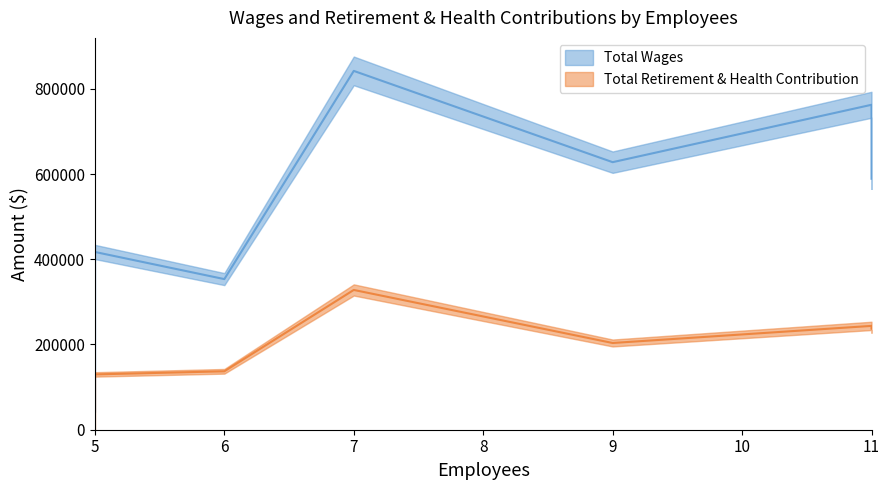

The Total Retirement & Health Contribution series shows 61586 at Field Services. True or false?

False